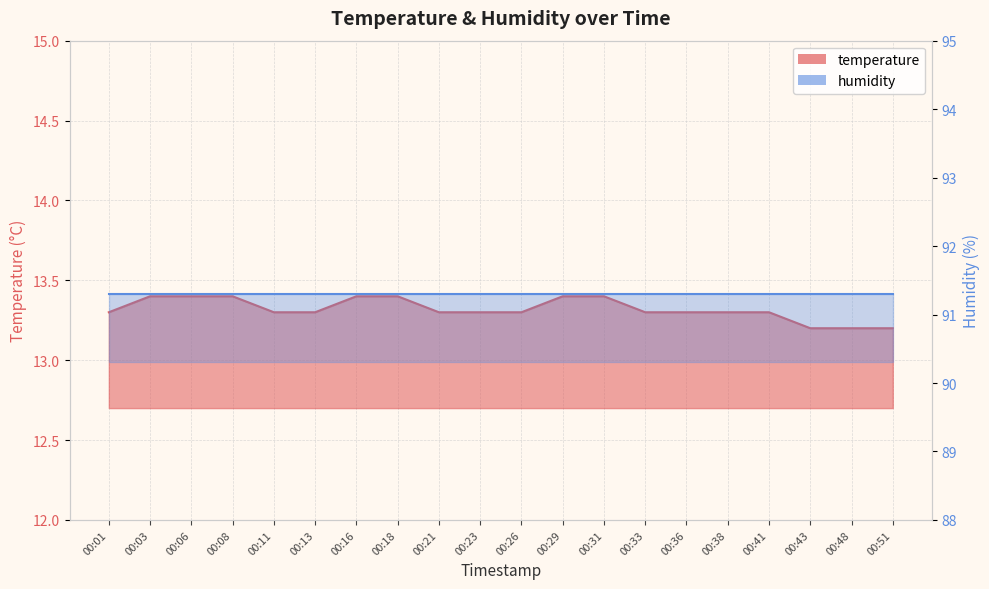

Reading left to right, transcribe all the data shown in this chart.

00:01=13.3	00:03=13.4	00:06=13.4	00:08=13.4	00:11=13.3	00:13=13.3	00:16=13.4	00:18=13.4	00:21=13.3	00:23=13.3	00:26=13.3	00:29=13.4	00:31=13.4	00:33=13.3	00:36=13.3	00:38=13.3	00:41=13.3	00:43=13.2	00:48=13.2	00:51=13.2